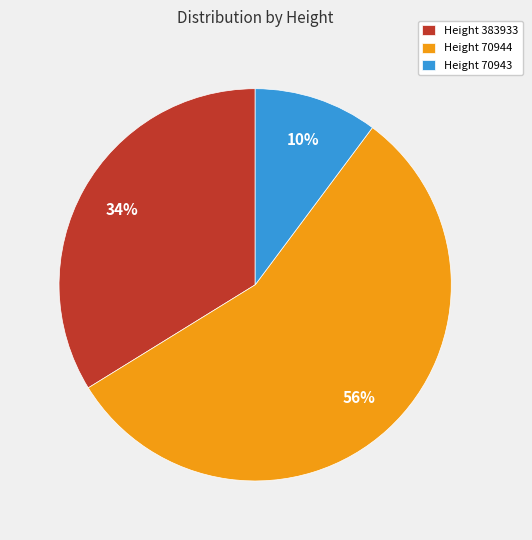

What is the ratio of the value at Height 383933 to the value at Height 70944?

0.6